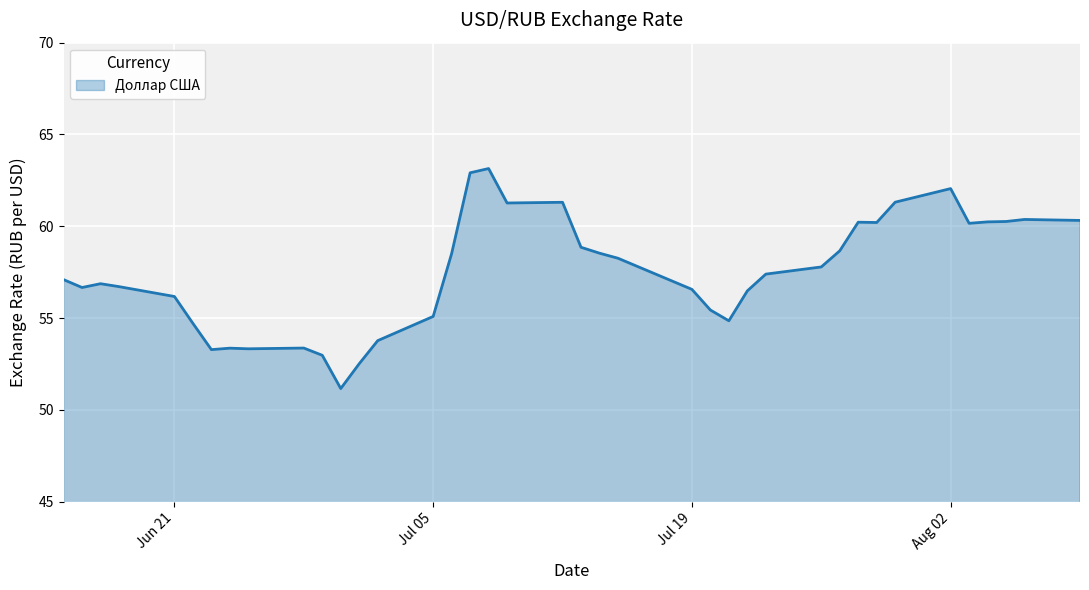

What is the greatest value displayed?

63.1